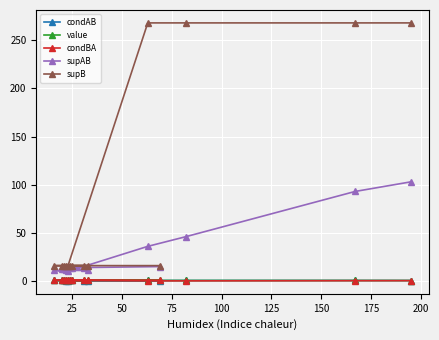

Which series has the largest total across all categories?

supB